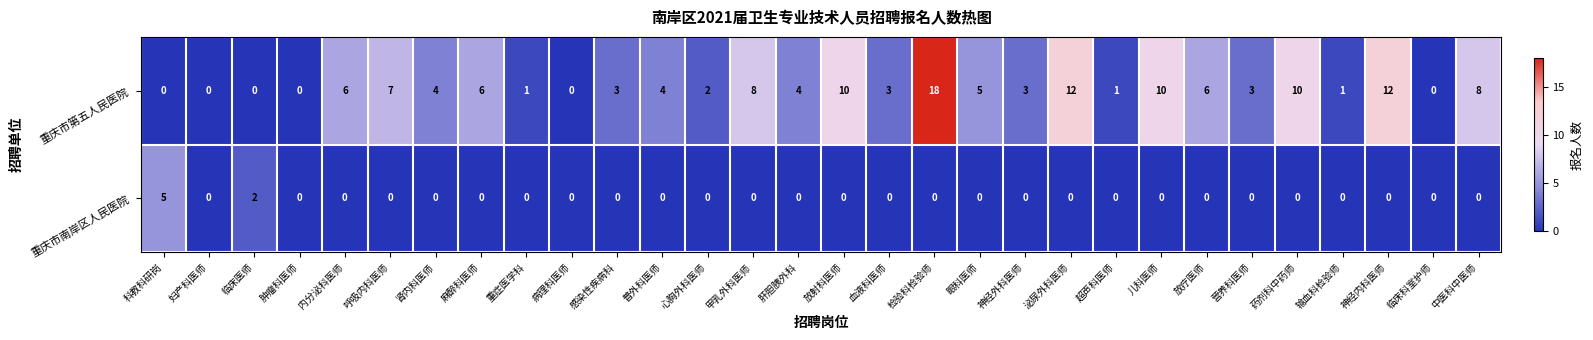

The value of 重庆市南岸区人民医院 at 中医科中医师 is 0. True or false?

True